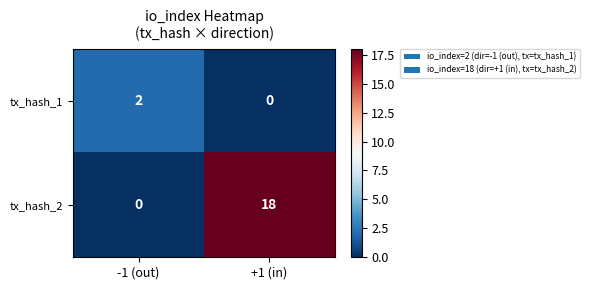

Which label corresponds to the largest value in the chart?

+1 (in)